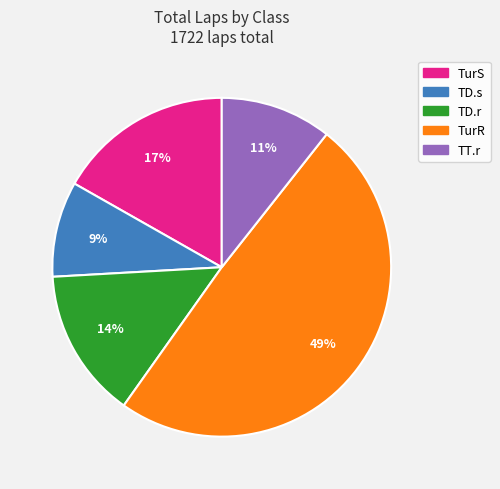

To the nearest percent, what is the difference between the largest and smallest slice percentages?

40%